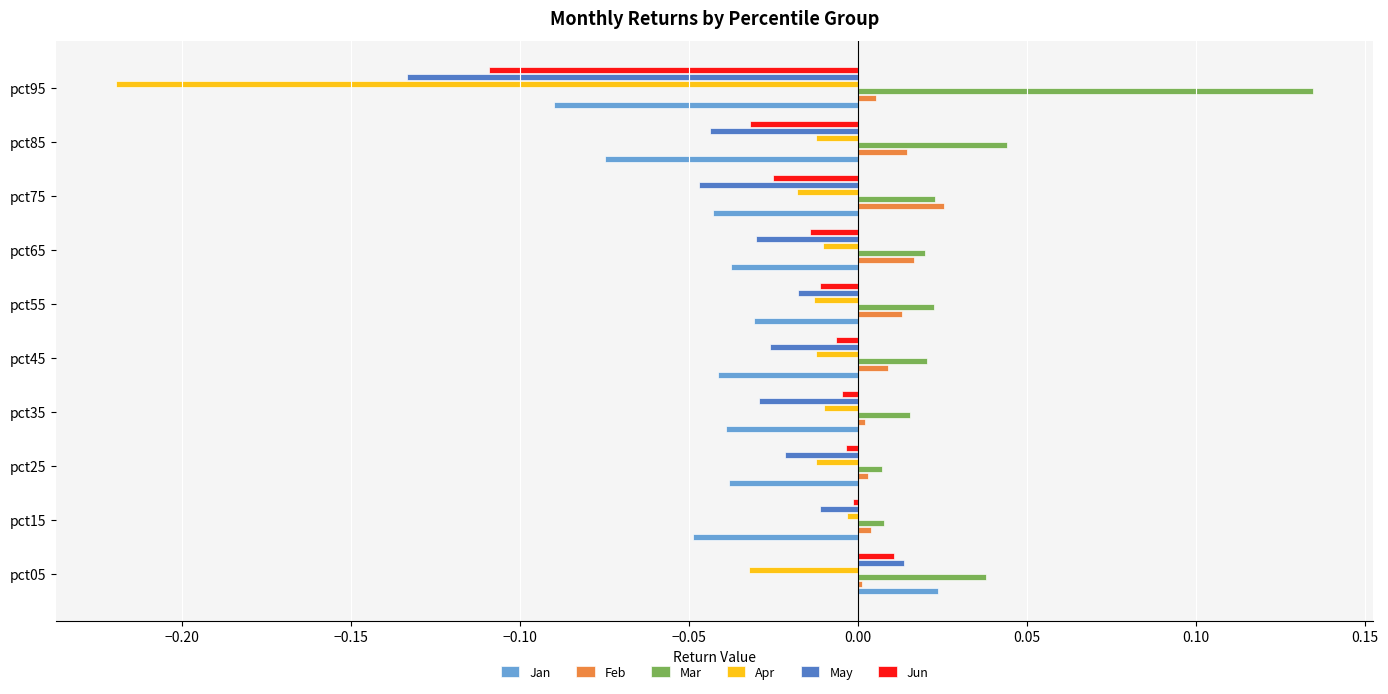

Which series has the largest range (max minus min)?

Apr